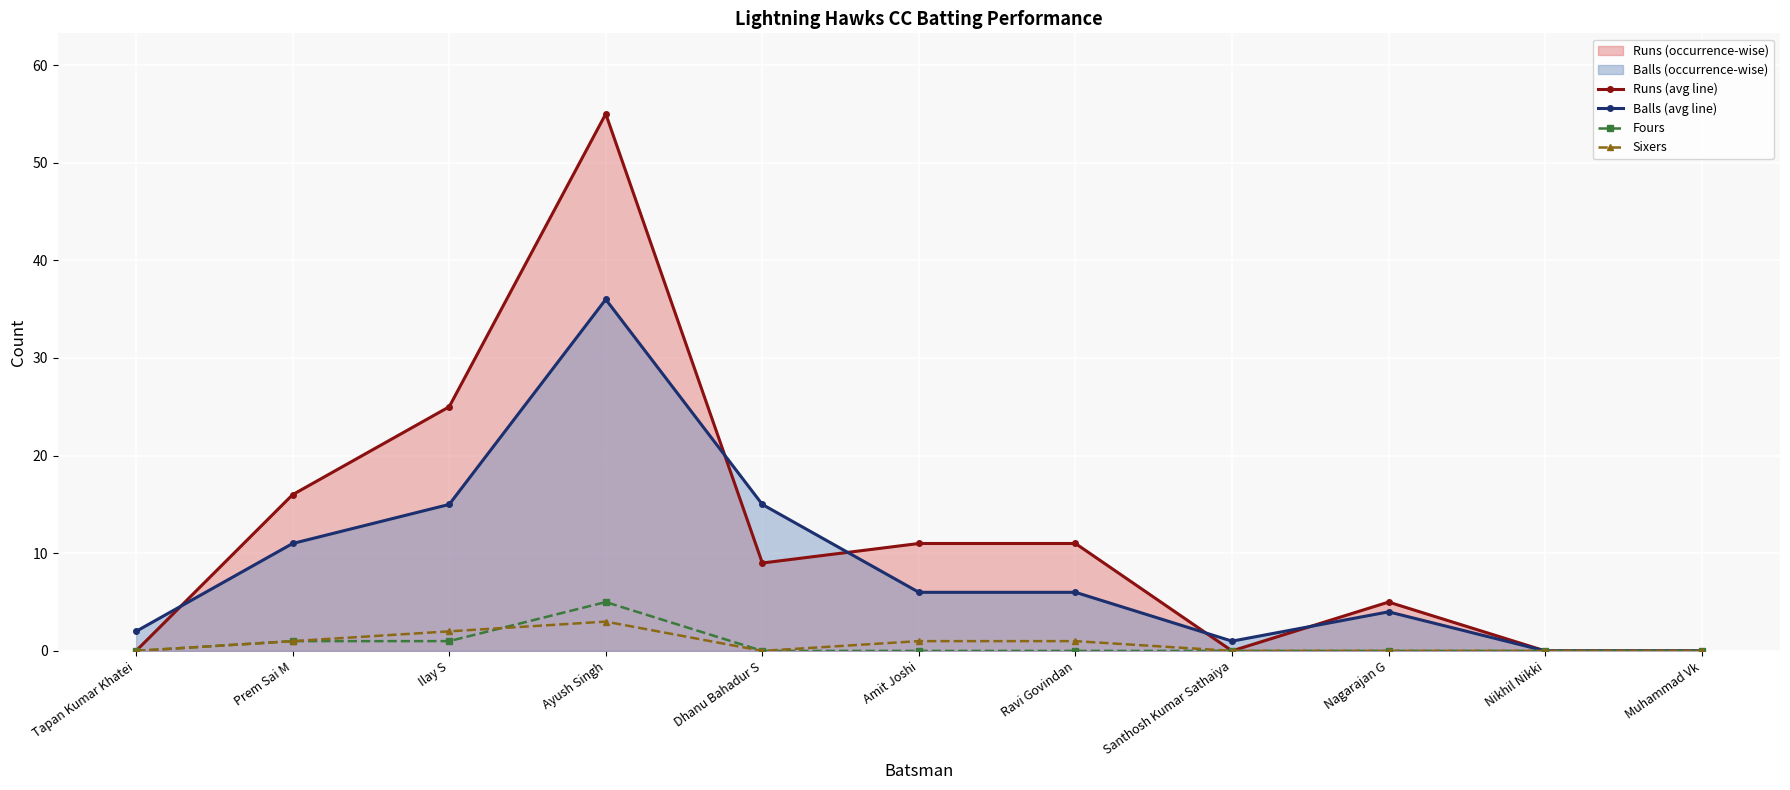

How many lines are shown in the chart?

4